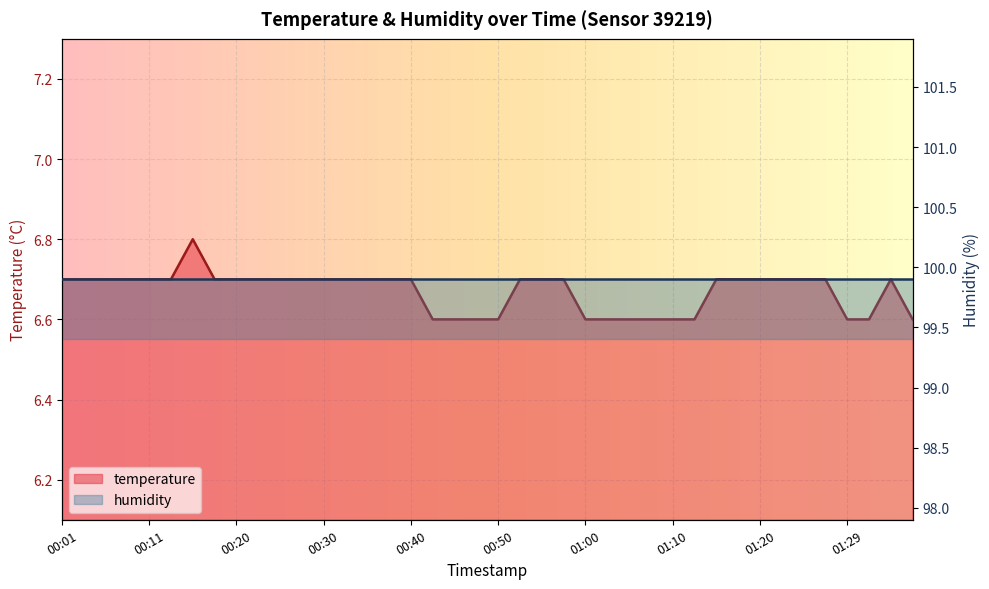

Where is the first local maximum?

00:16